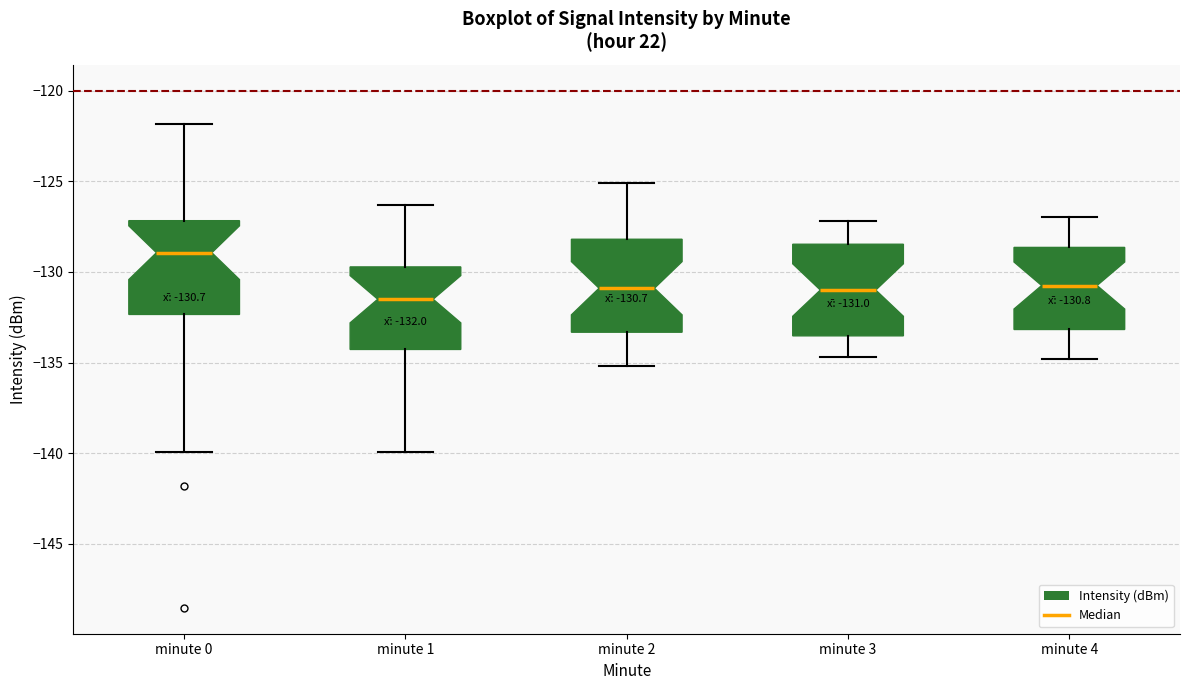

Which box's median line is the highest?

minute 0